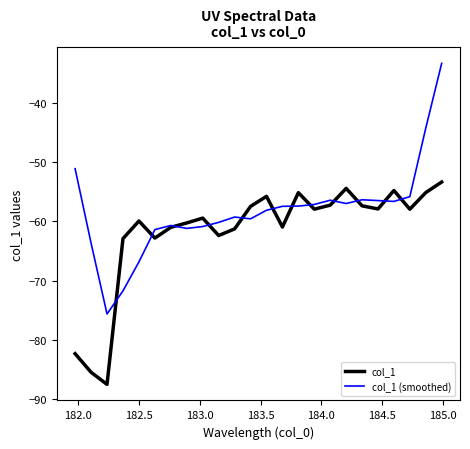

What is the difference between the maximum and minimum values in the col_1 series?

34.2